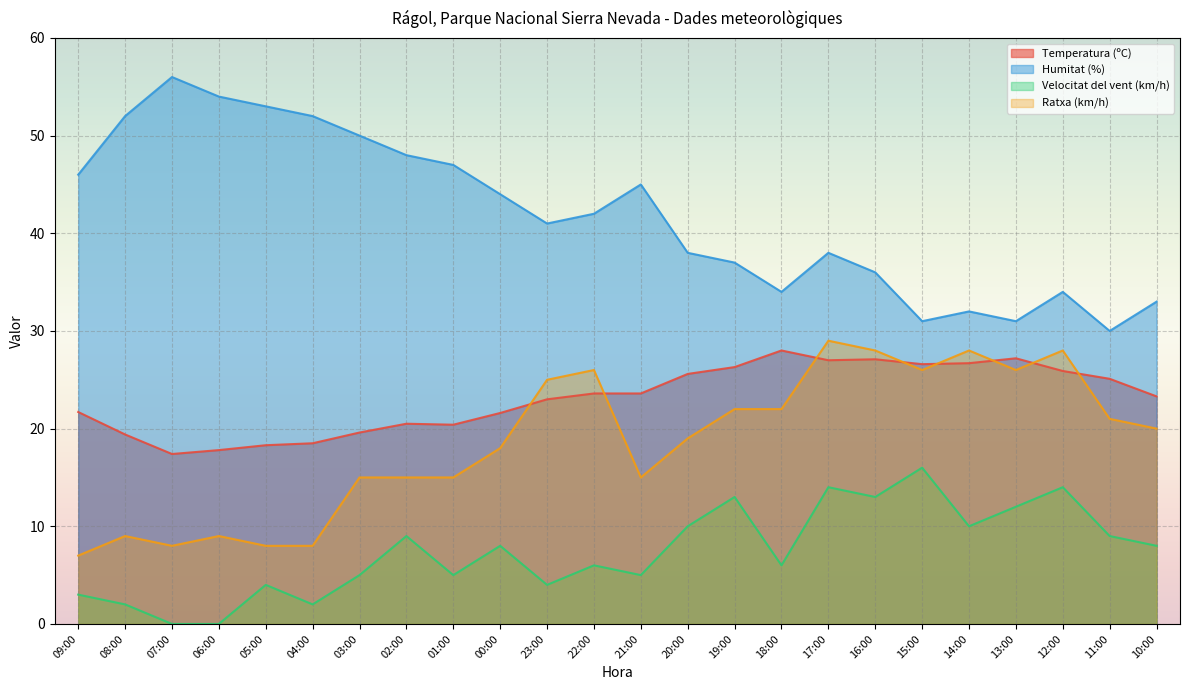

Is it true that Velocitat del vent (km/h) equals 5.9 at 06:00?

False